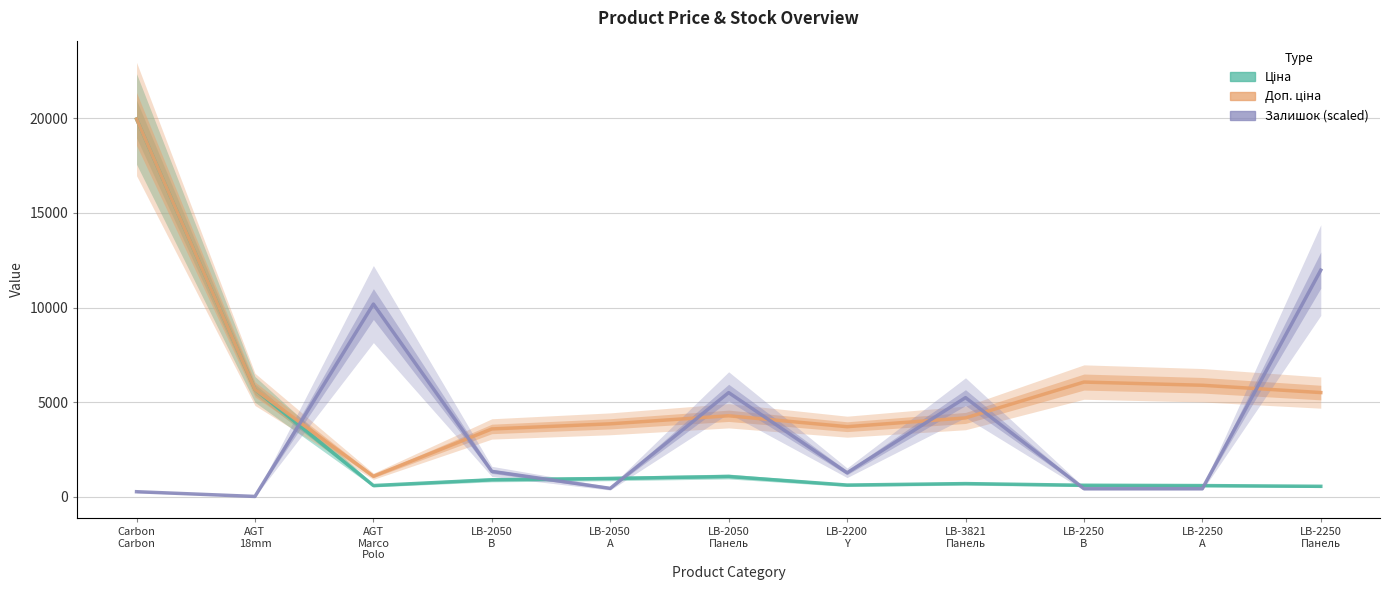

Rank the series by their average value, from highest to lowest.

Доп. ціна, Залишок (scaled), Ціна